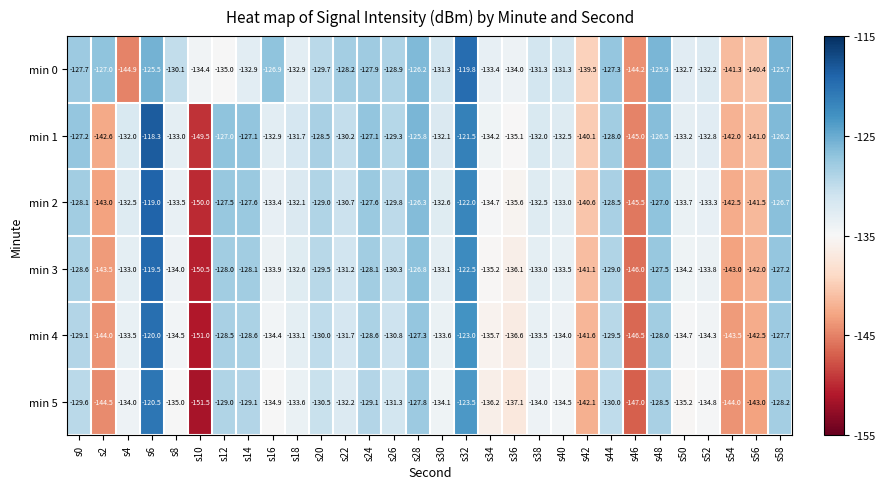

List the series in order of their overall mean, lowest first.

min 5, min 4, min 3, min 2, min 1, min 0